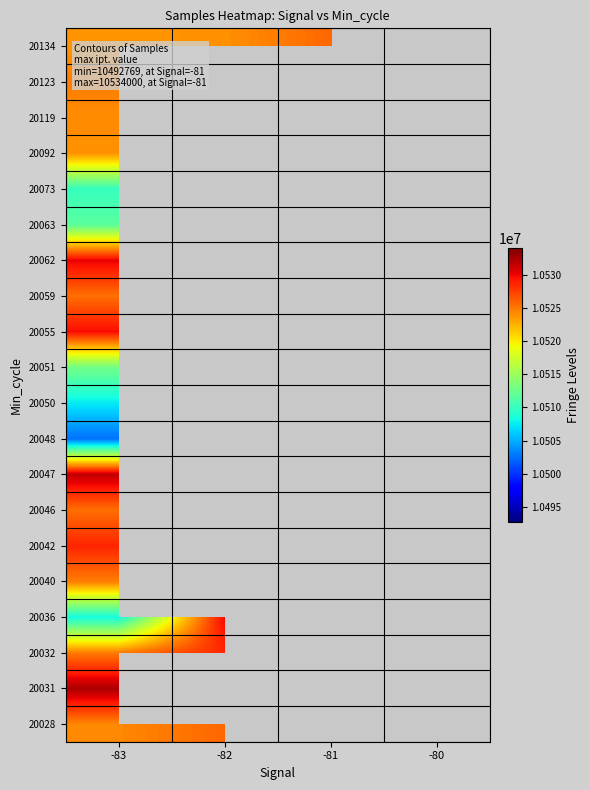

What is the difference between the highest and lowest values at -82?

6064.0